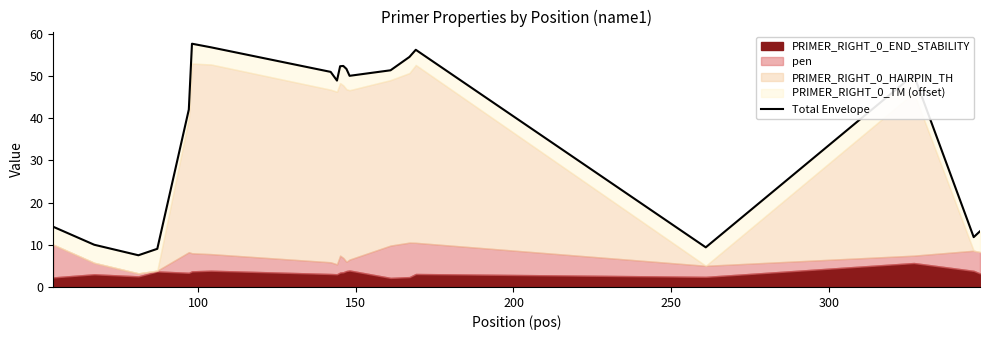

Between 250 and 300, which is larger?

300